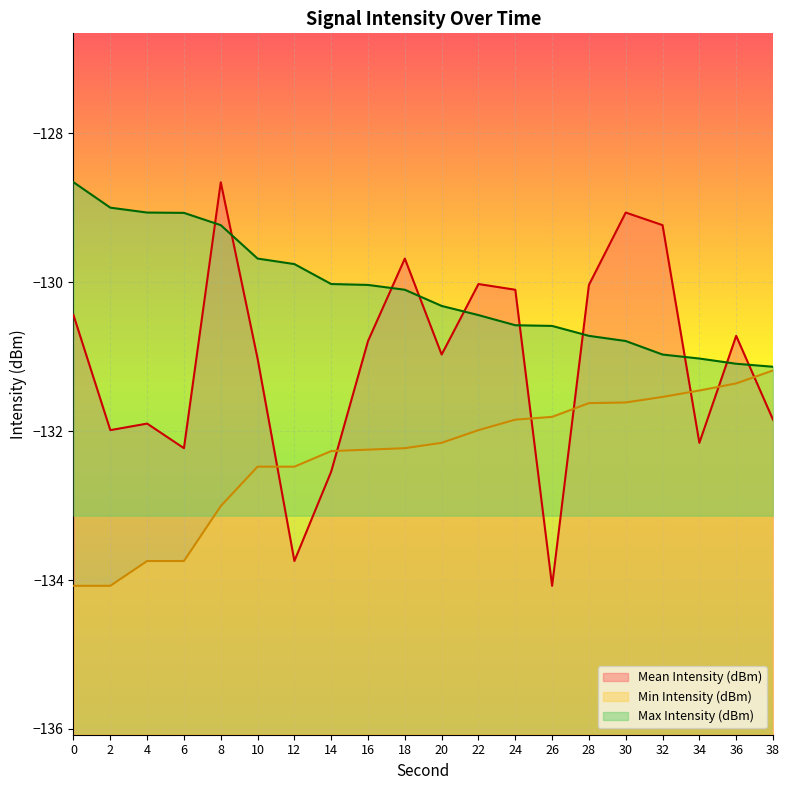

At 8, list the series in order from smallest to largest.

Min Intensity (dBm), Max Intensity (dBm), Mean Intensity (dBm)